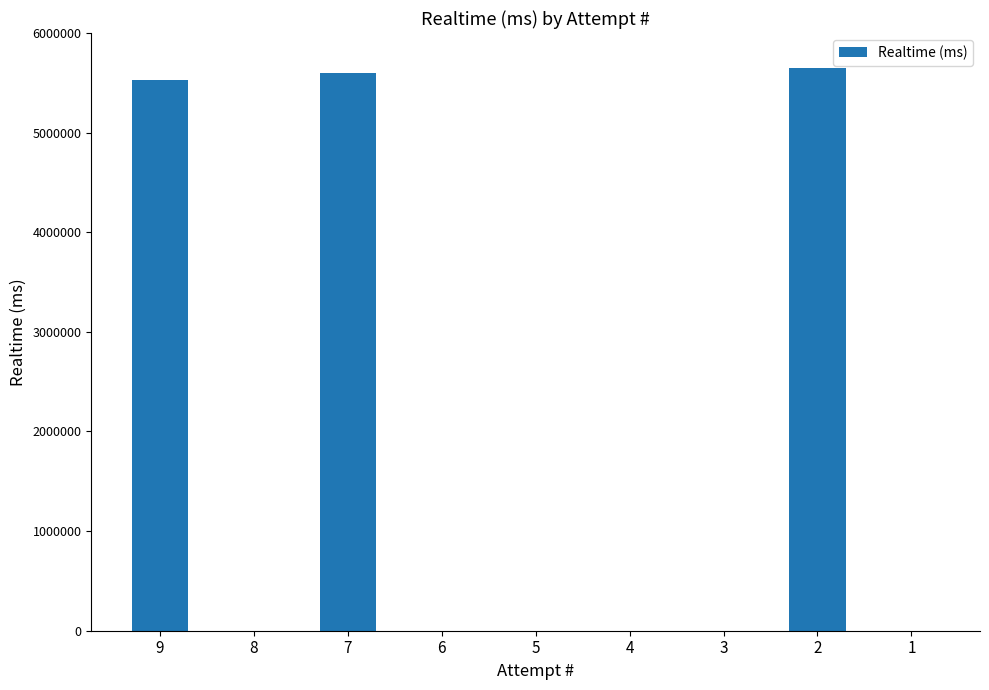

What is the average value?

1863687